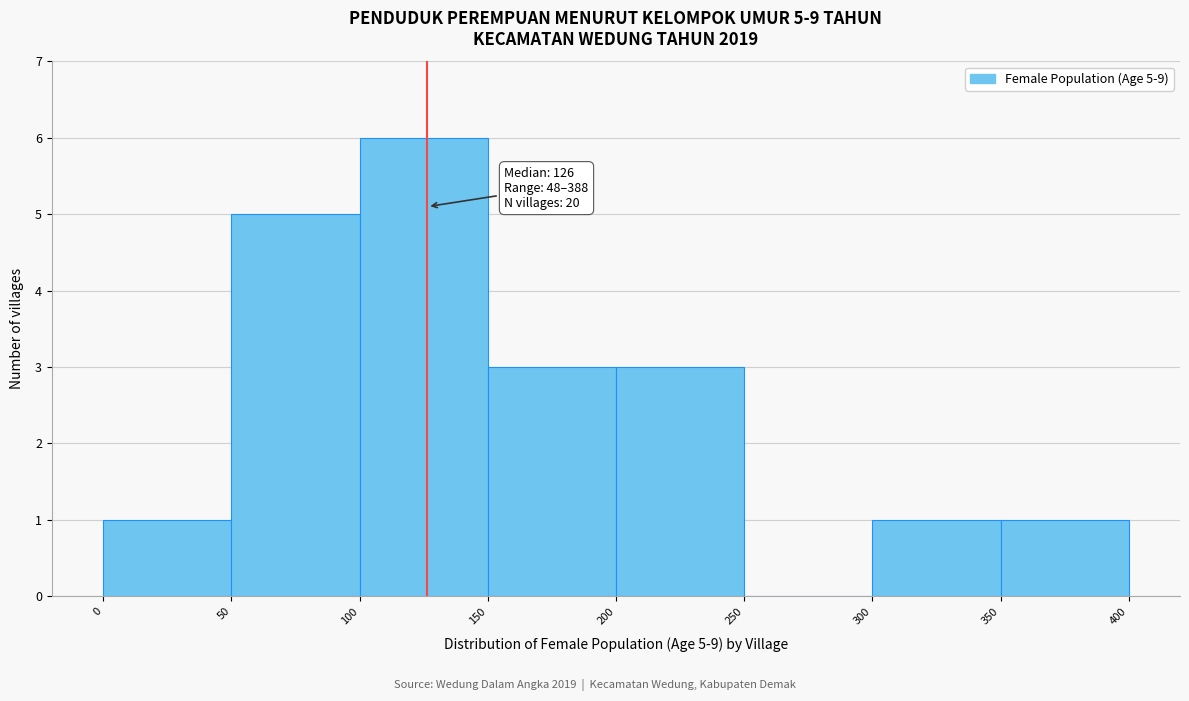

Which range on the x-axis has the tallest bar?

100 to 150